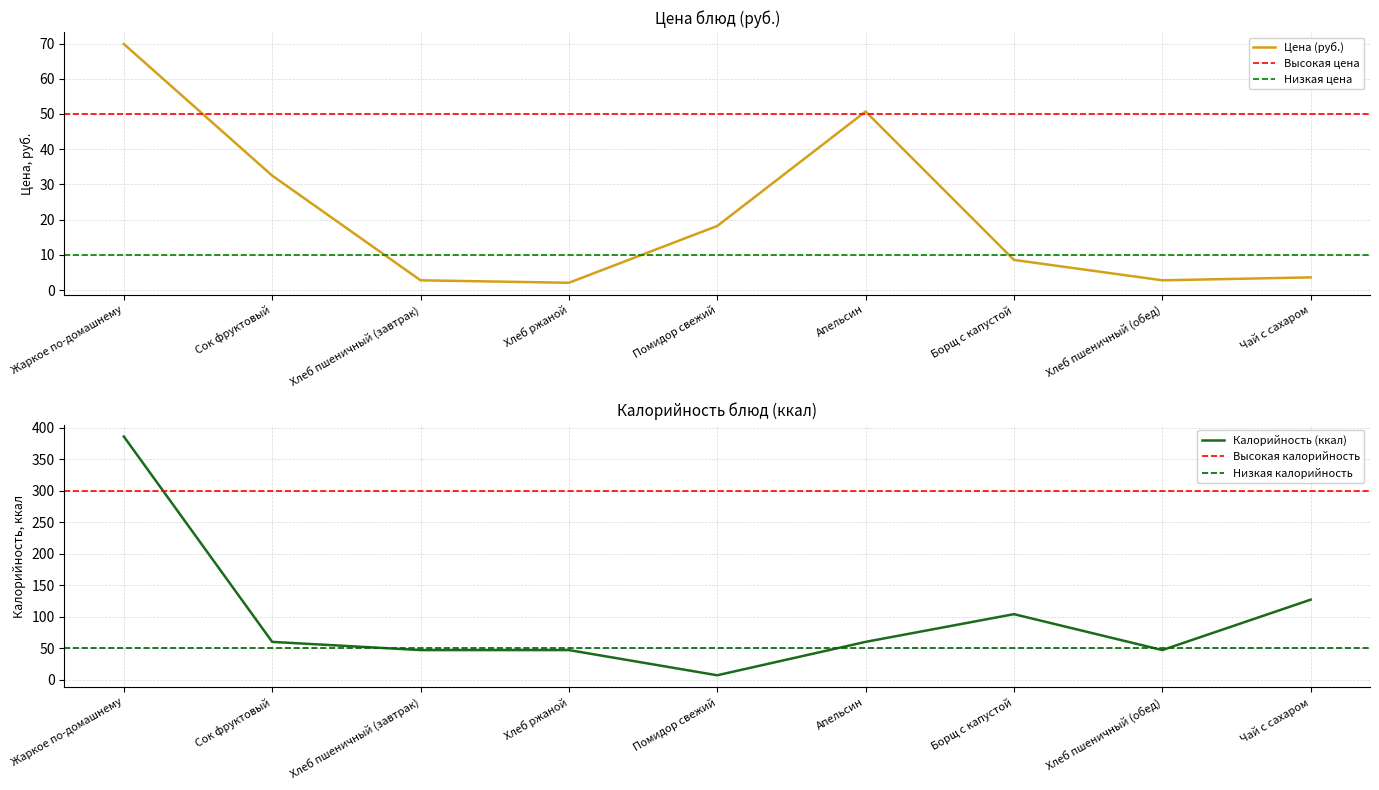

What is the average value of the Калорийность (ккал) series?

98